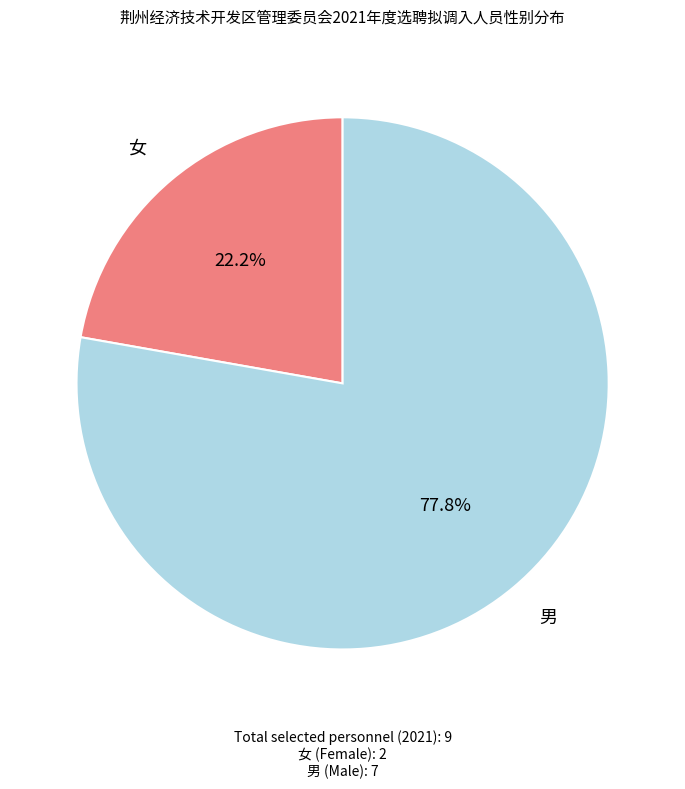

Count the number of slices in the pie.

2